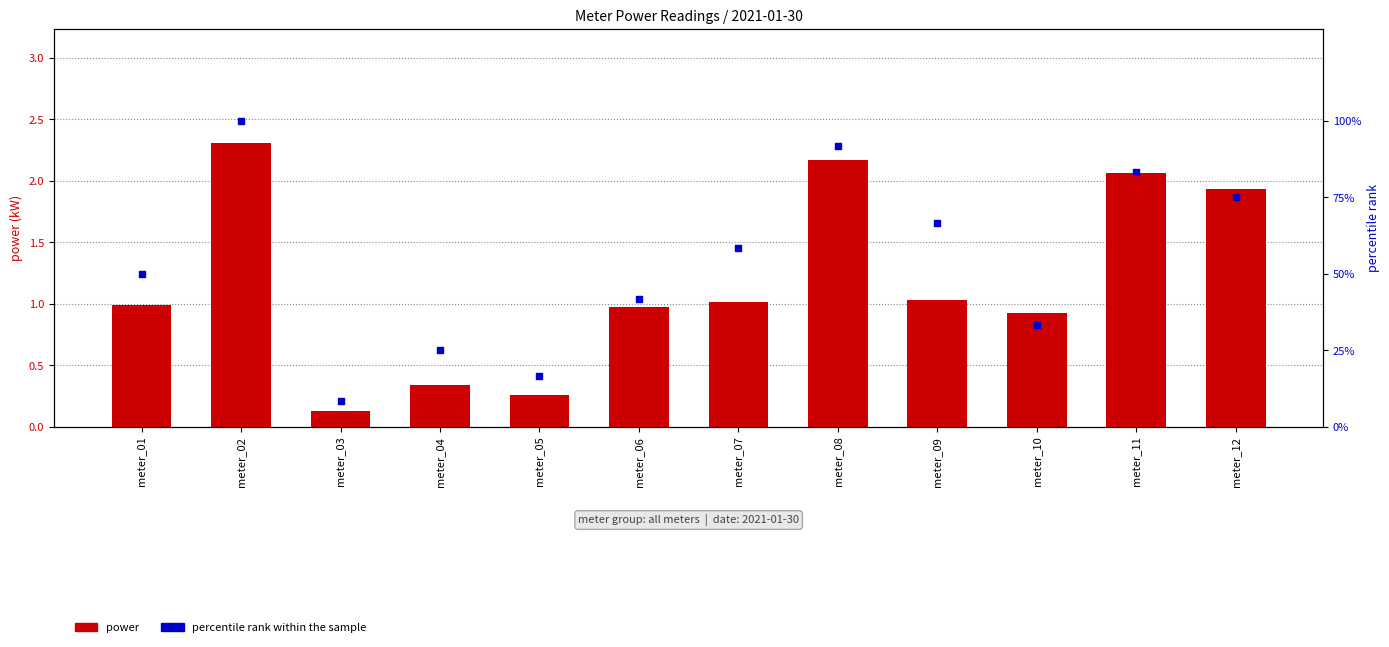

At which category is the sum across all series the highest?

meter_02